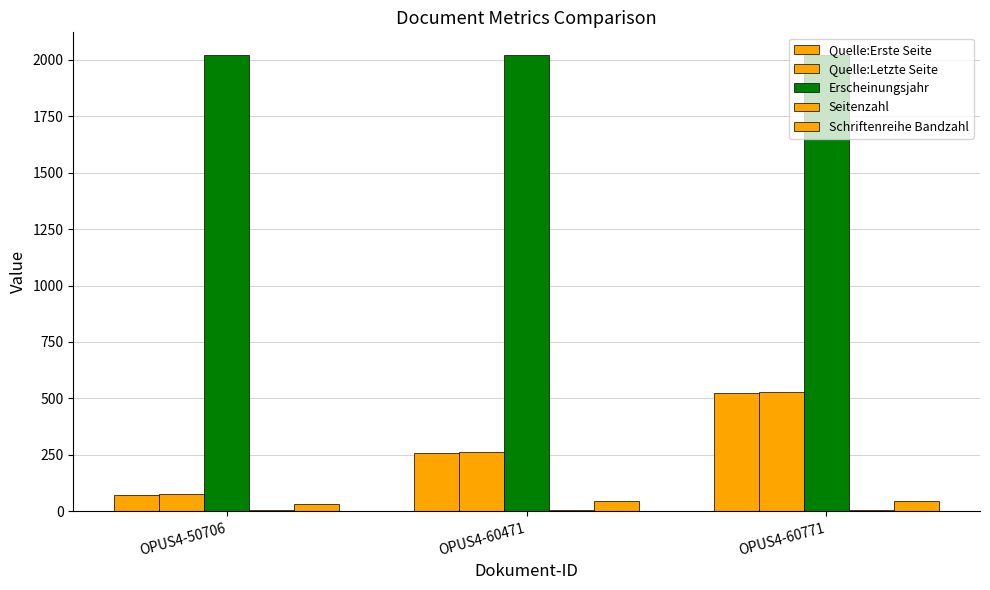

Reading right to left, what are all the values shown in this chart?

Quelle:Erste Seite: 522	259	72
Quelle:Letzte Seite: 527	264	78
Erscheinungsjahr: 2020	2020	2019
Seitenzahl: 6	6	7
Schriftenreihe Bandzahl: 45	45	31